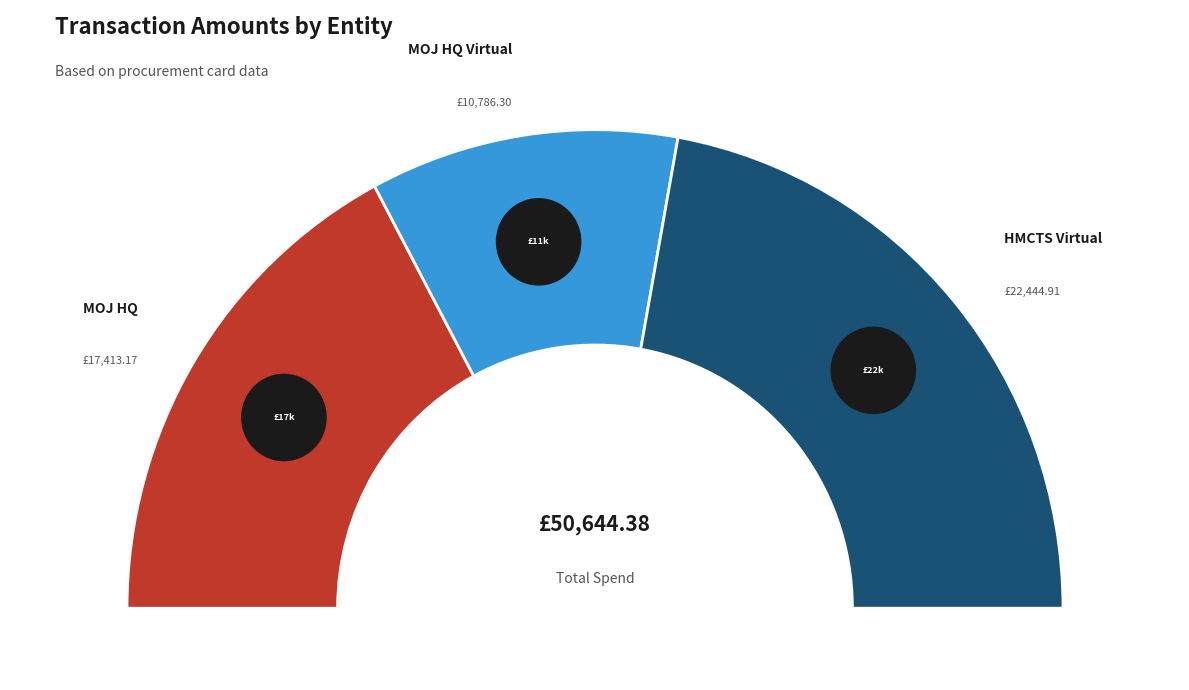

Does any single category account for the majority?

No